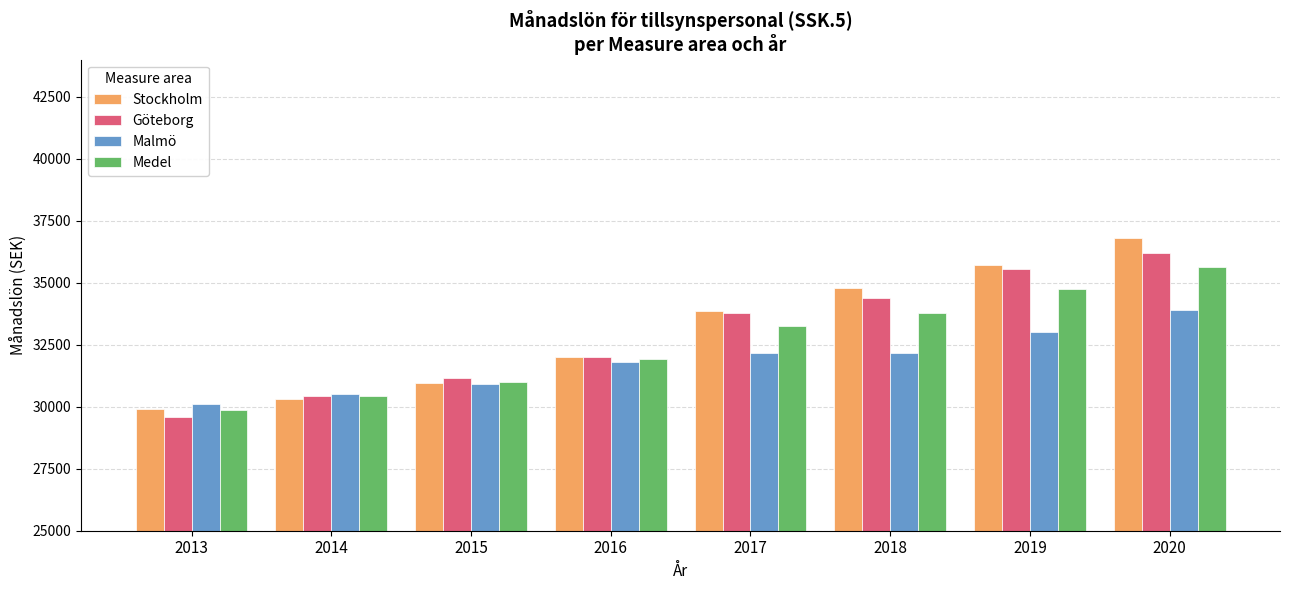

True or false: Stockholm has a value of 36800.0 at 2020.

True